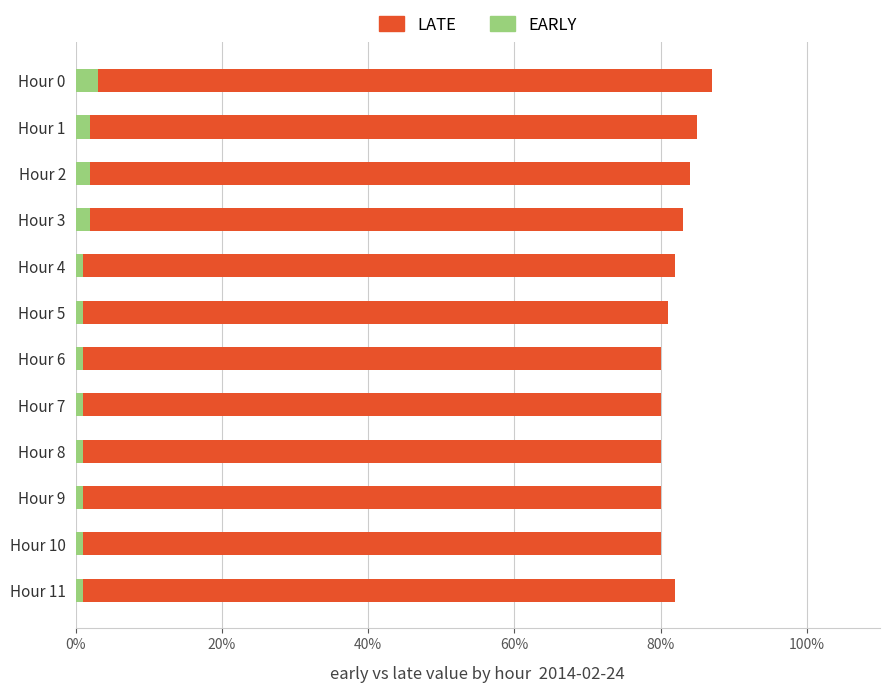

List the series in order of their peak value, highest first.

LATE, EARLY